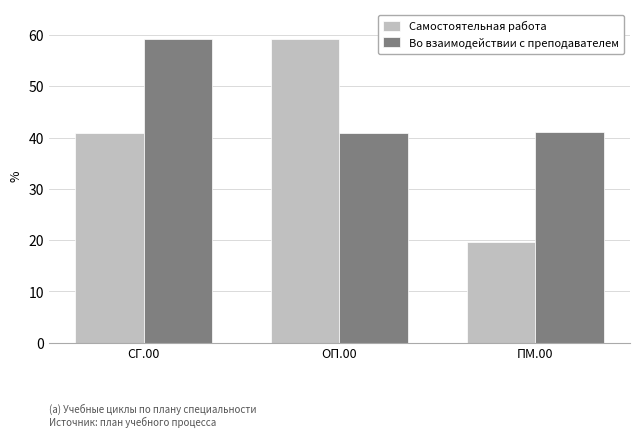

Rank the categories by Самостоятельная работа value from highest to lowest.

ОП.00, СГ.00, ПМ.00